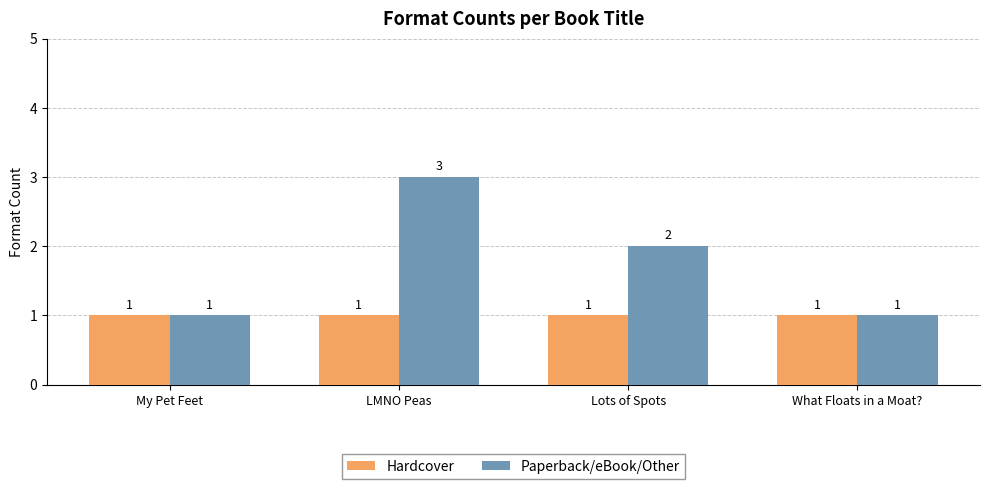

What is the total value across all series at My Pet Feet?

2